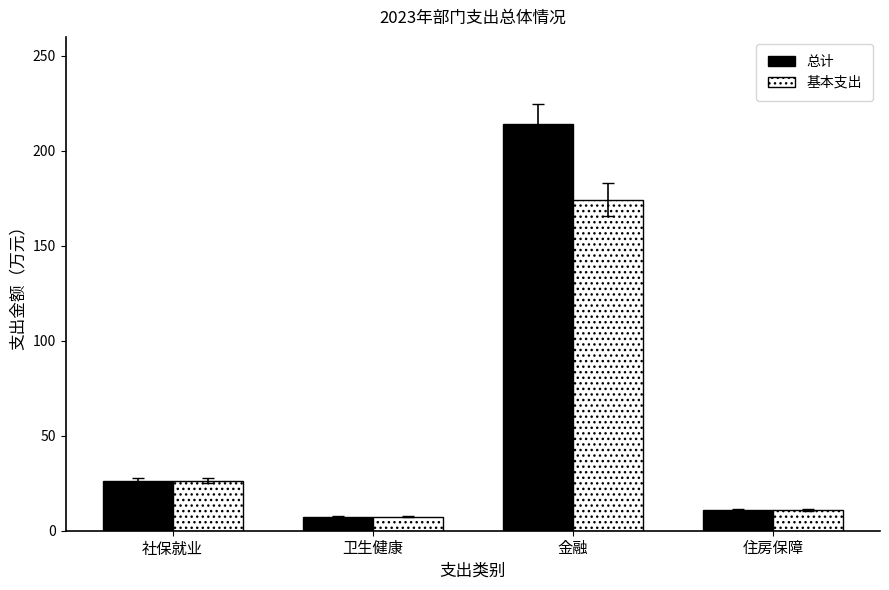

How many groups of bars are there?

4